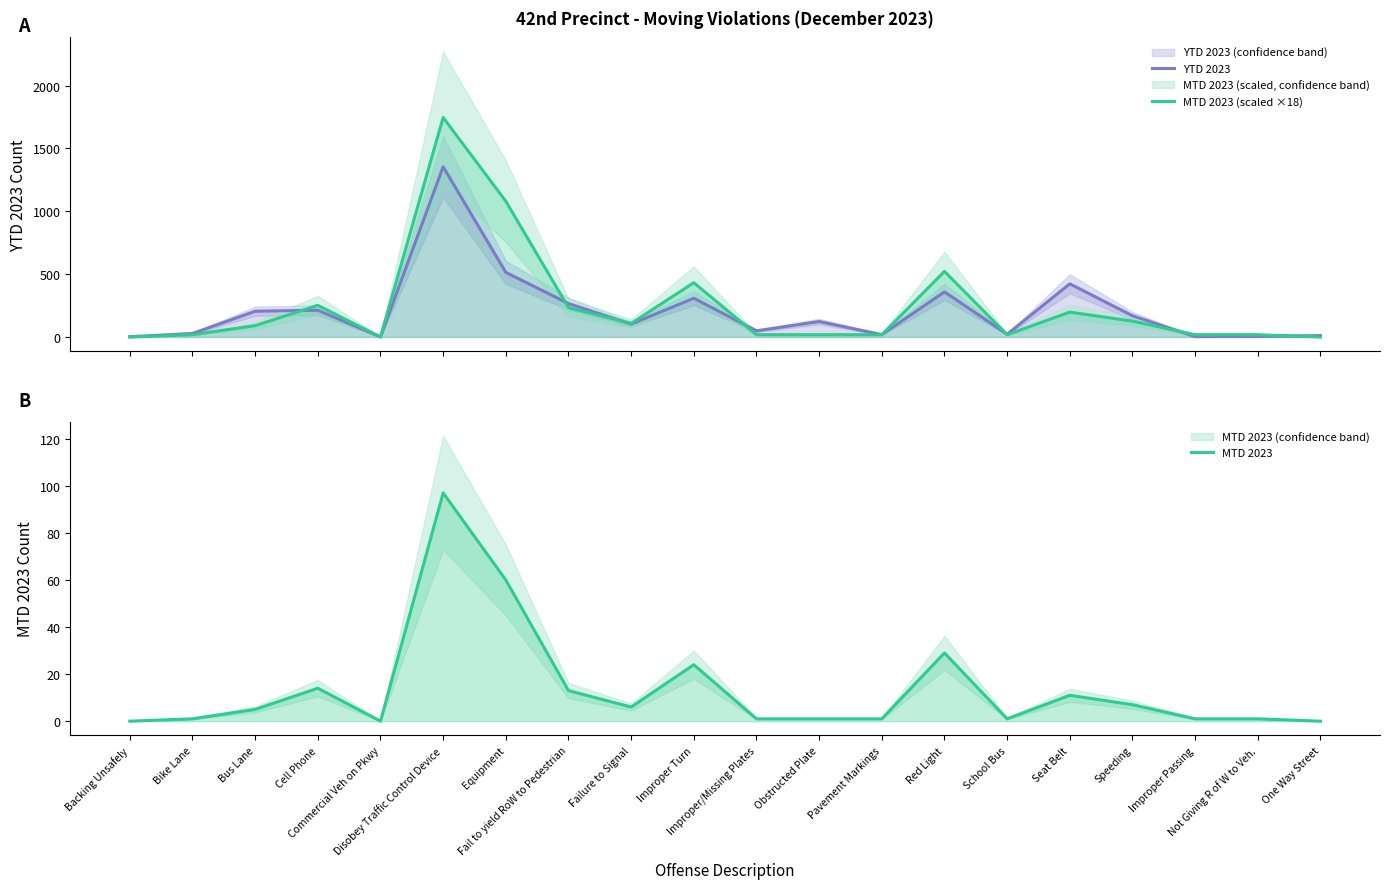

What is the label of the 15th point from the right?

Disobey Traffic Control Device